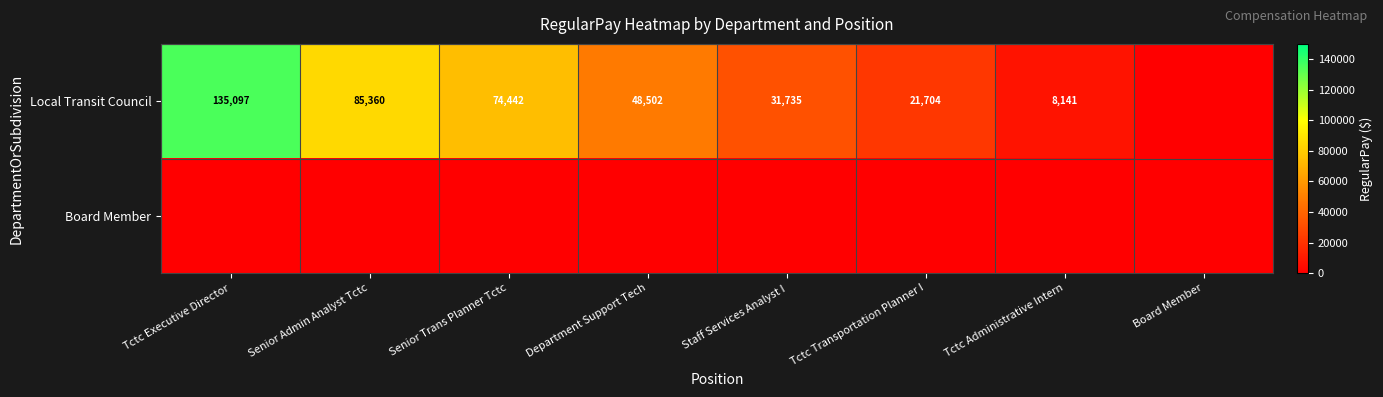

What is the spread (max minus min) of values at Senior Trans Planner Tctc?

74442